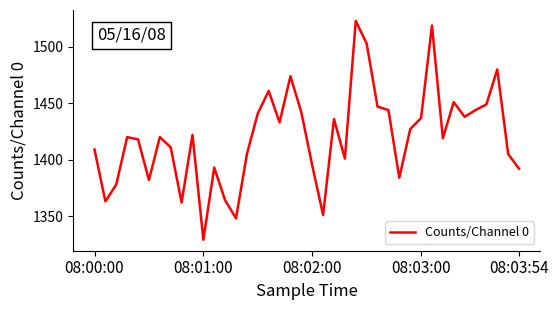

What is the minimum value shown in the chart?

1329